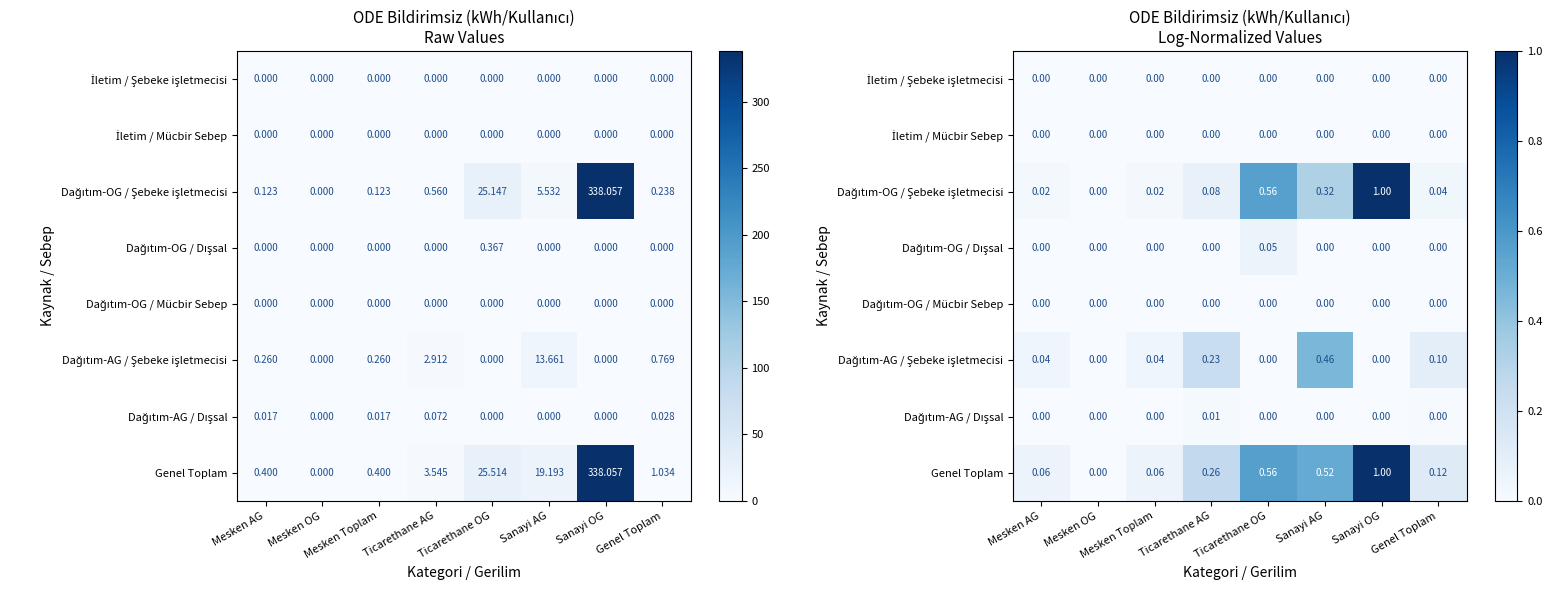

Where is Genel Toplam nearest to the value 0?

Mesken OG